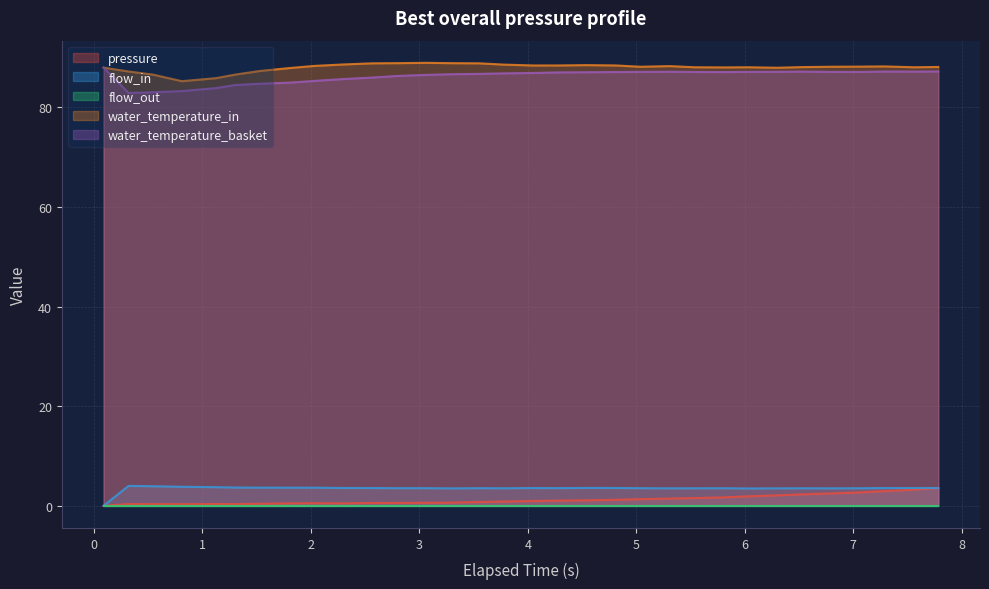

Which series has the largest range (max minus min)?

water_temperature_basket